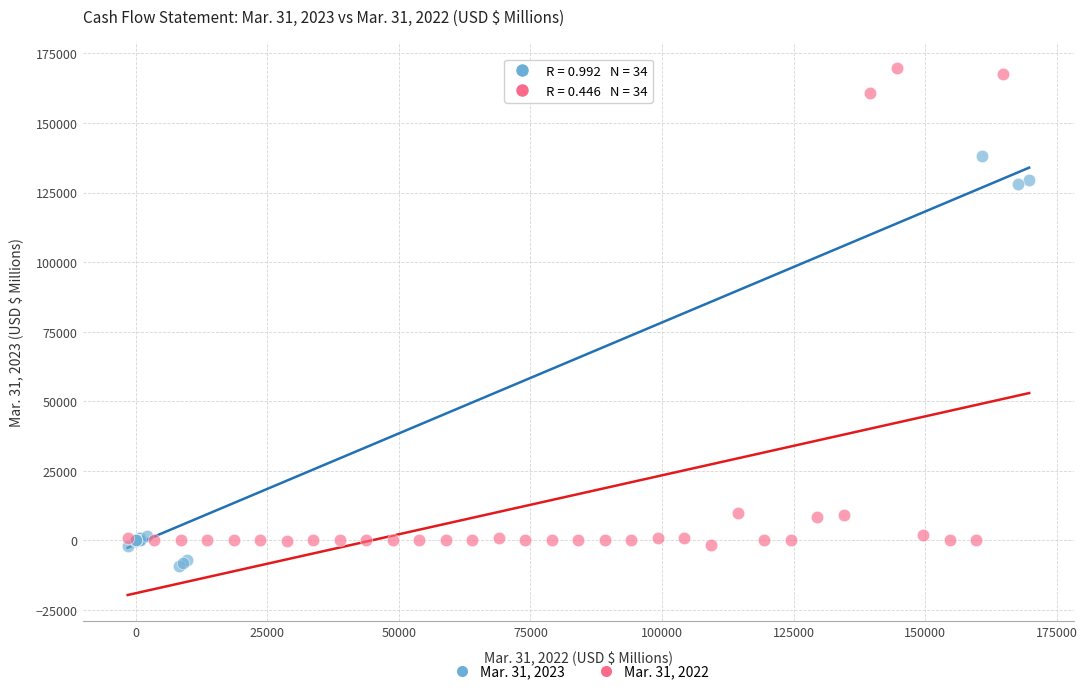

Which series reaches the maximum Y coordinate?

Mar. 31, 2022